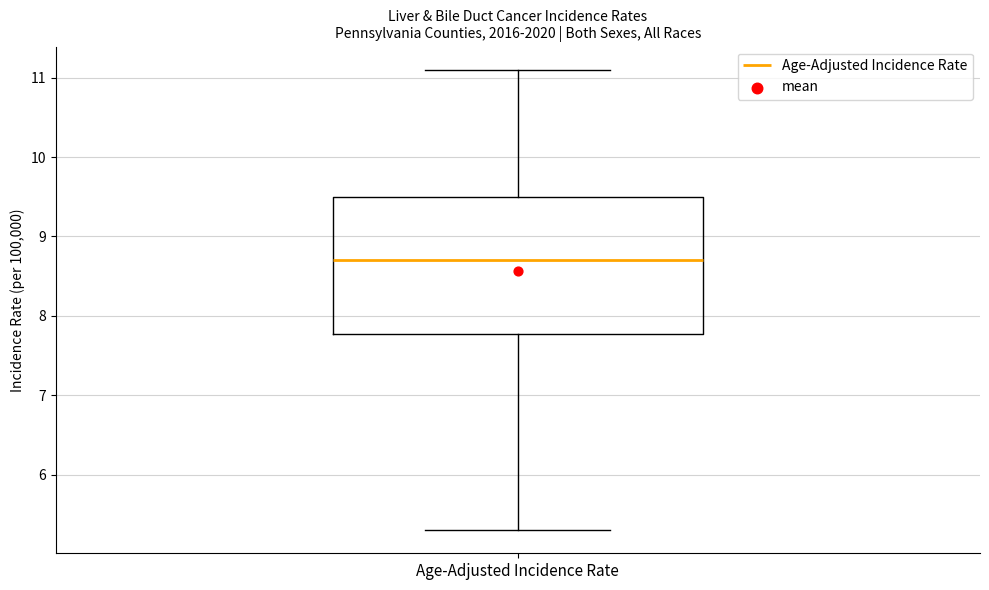

Transcribe this box plot: give where the median line is, the range the box spans, and where the two whiskers end, as read against the y-axis. The values are not printed on the chart, so give them approximately, as read against the axis.

median 8.7, box 7.8 to 9.5, whiskers 5.3 to 11.1